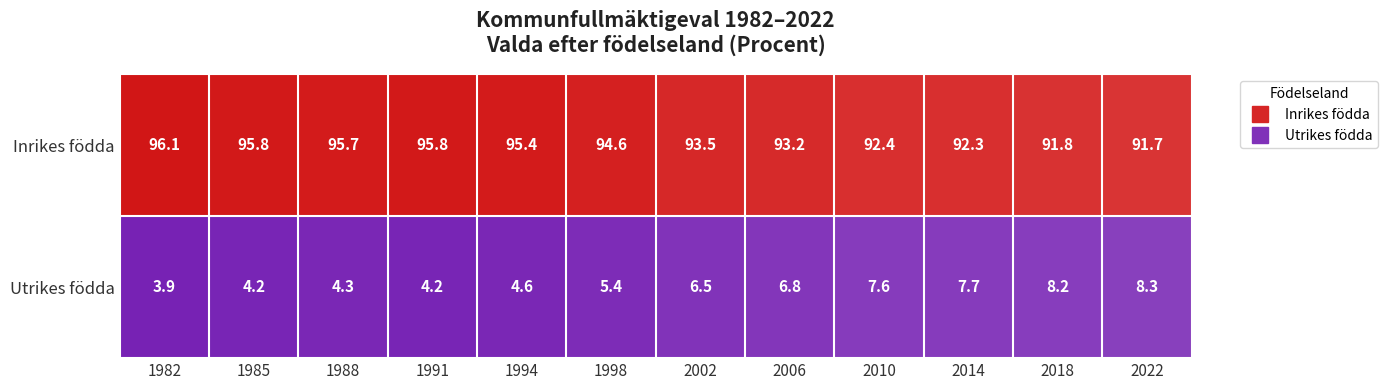

What is the minimum value shown in the chart?

3.9